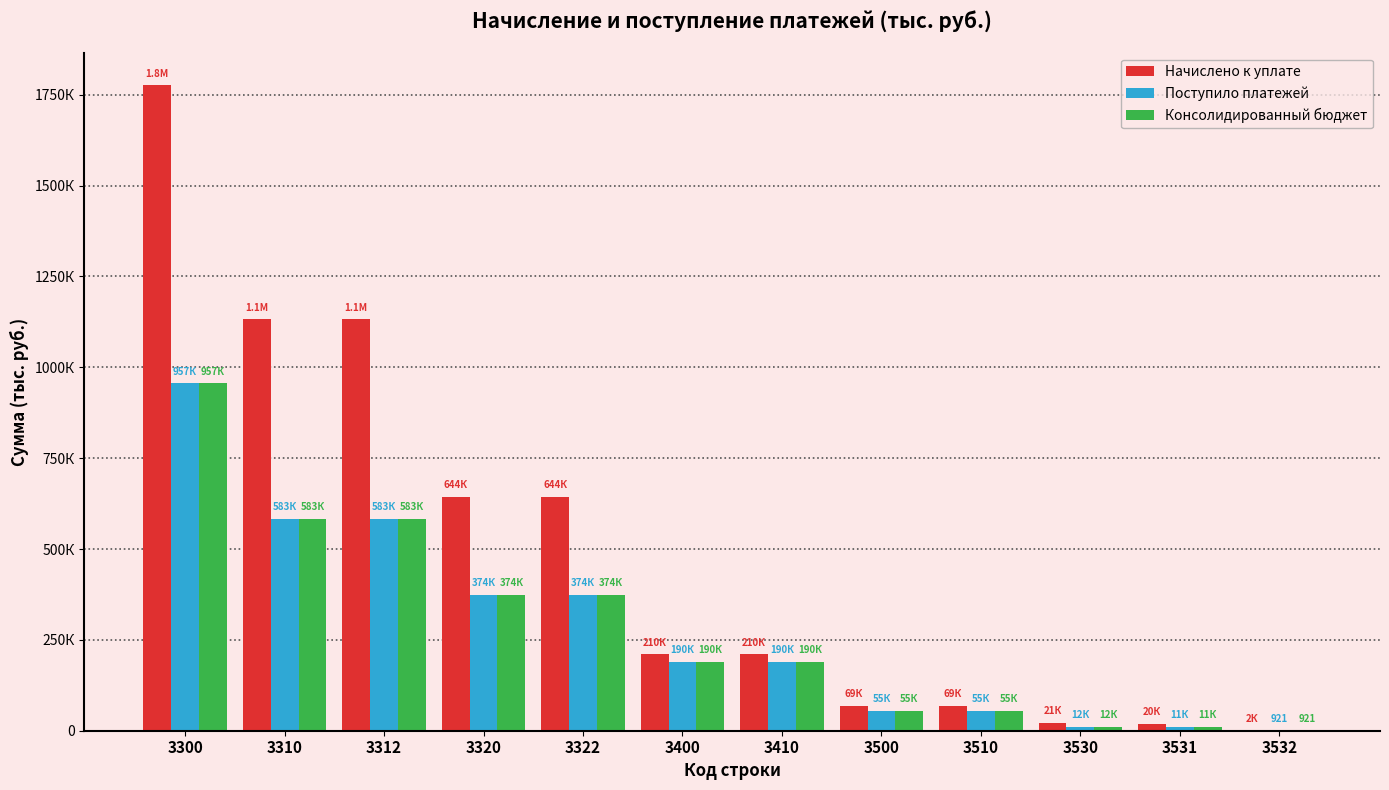

Are the bars grouped side by side (vs. stacked)?

Yes